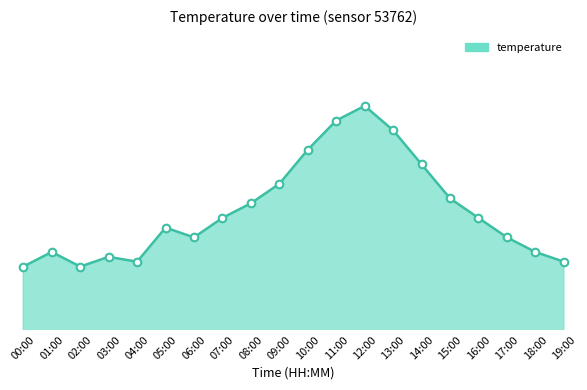

Which has a higher value, 19:00 or 07:00?

07:00